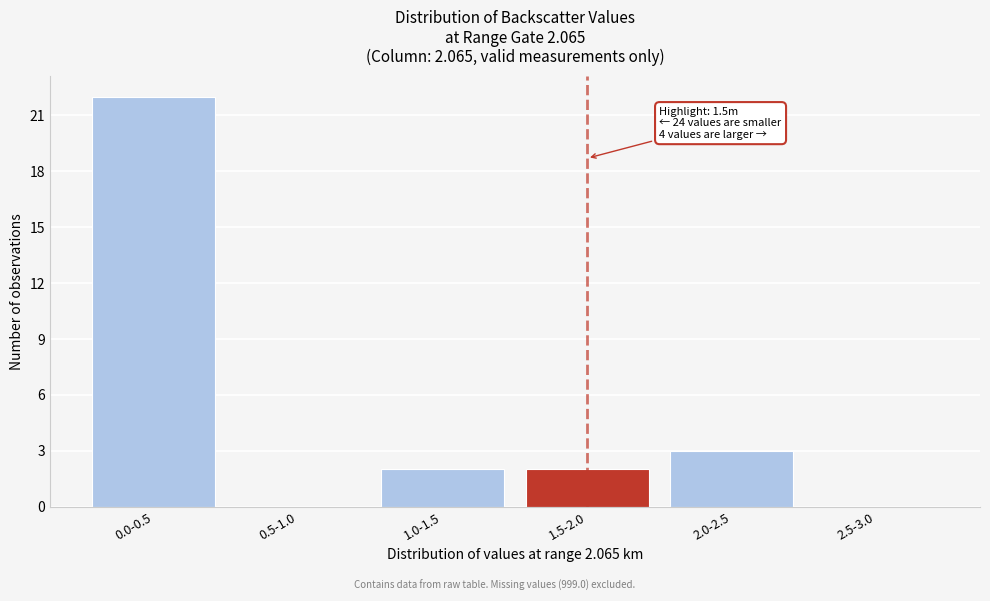

Reading left to right, list all the values displayed in this chart.

0.0-0.5=22	0.5-1.0=0	1.0-1.5=2	1.5-2.0=2	2.0-2.5=3	2.5-3.0=0